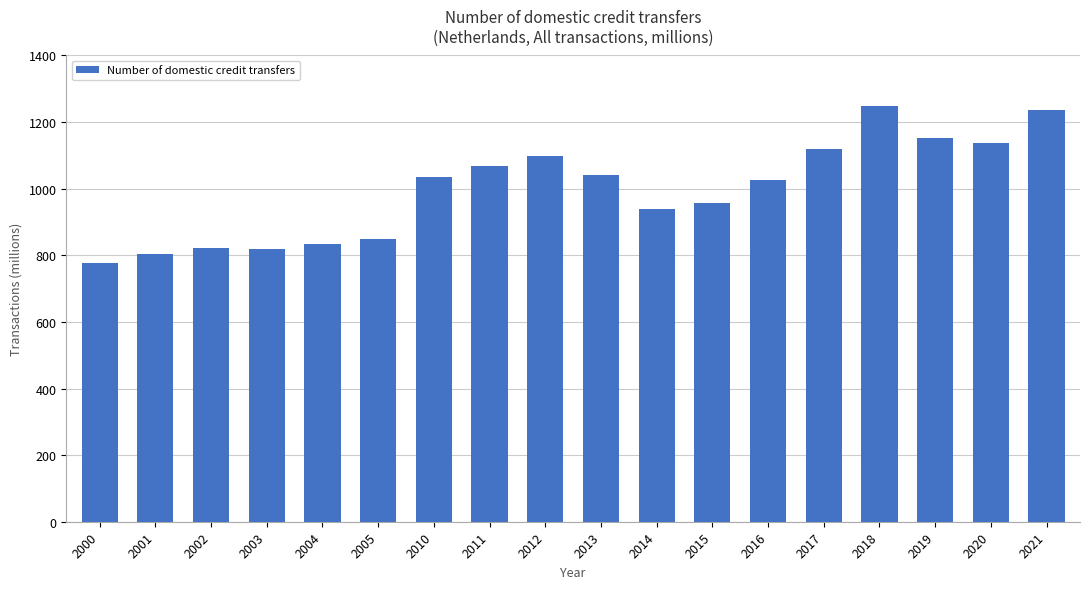

What is the difference between the values at 2001 and 2012?

292.4